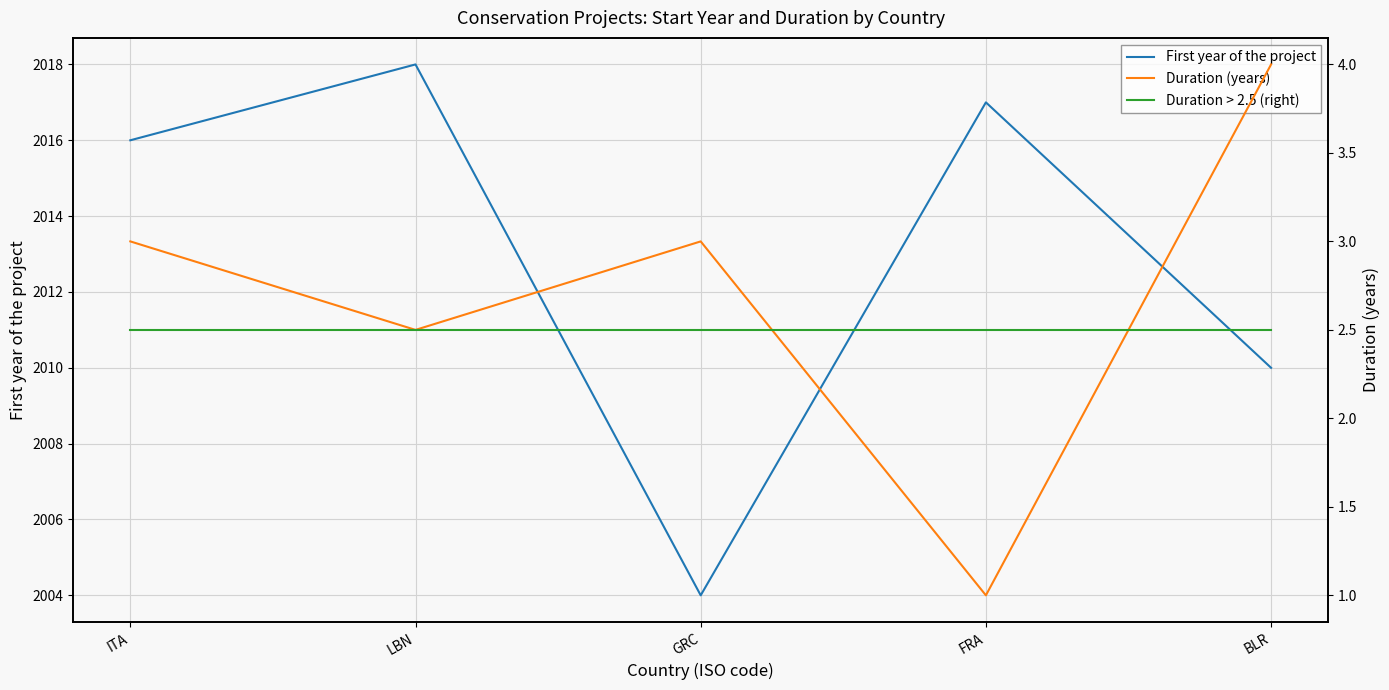

What is the total value across all series at LBN?

2020.5